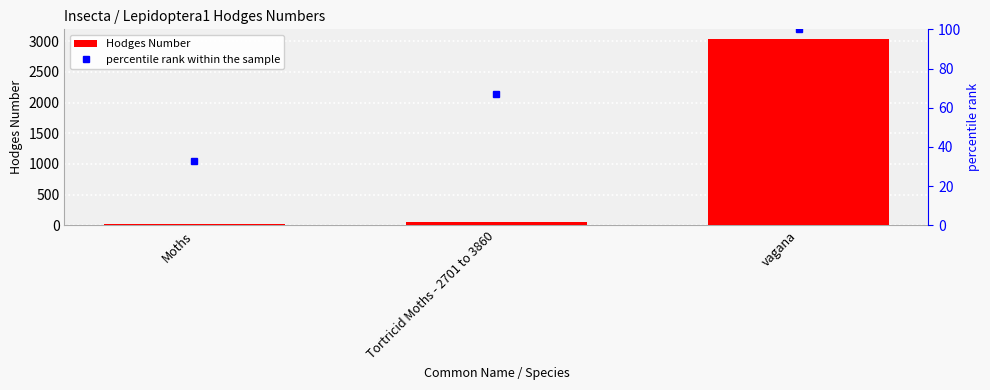

What is the spread (max minus min) of values at Tortricid Moths - 2701 to 3860?

4.9